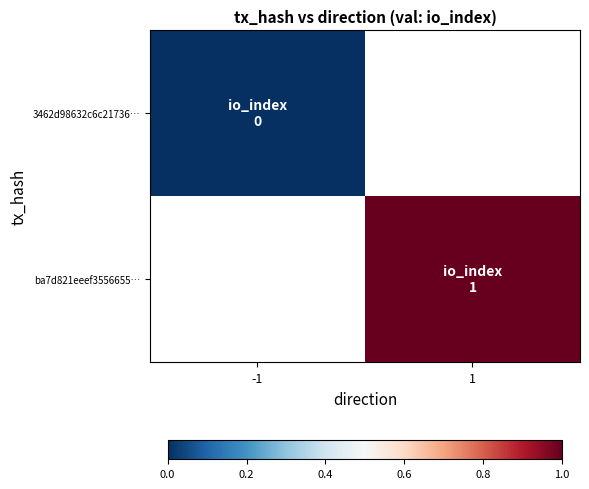

How many data points does each series have?

2